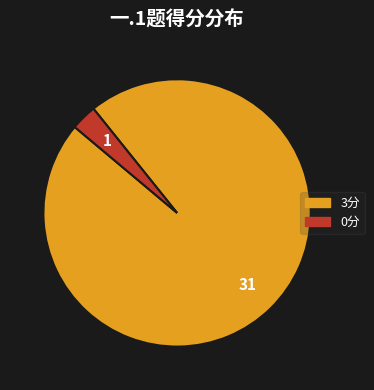

Is there any slice that represents more than half of the pie?

Yes